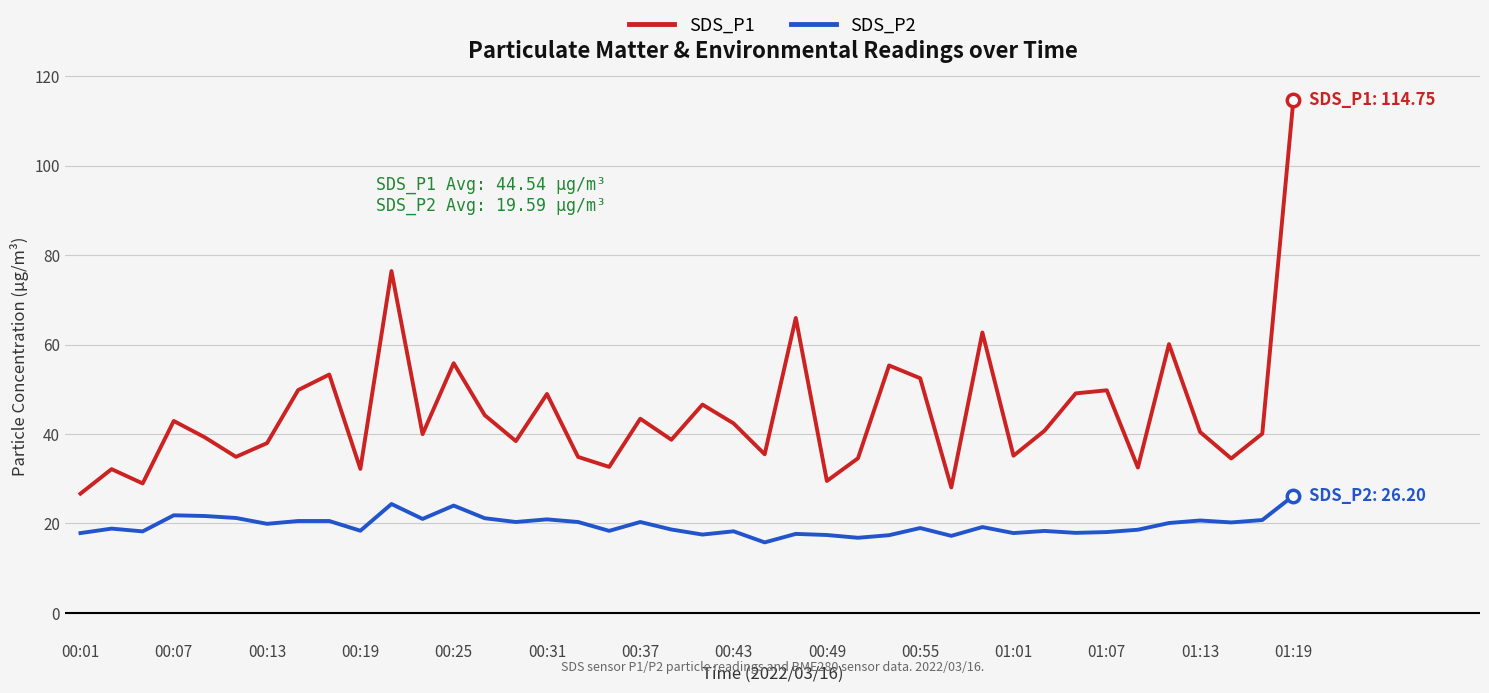

Which series has the largest total across all categories?

SDS_P1